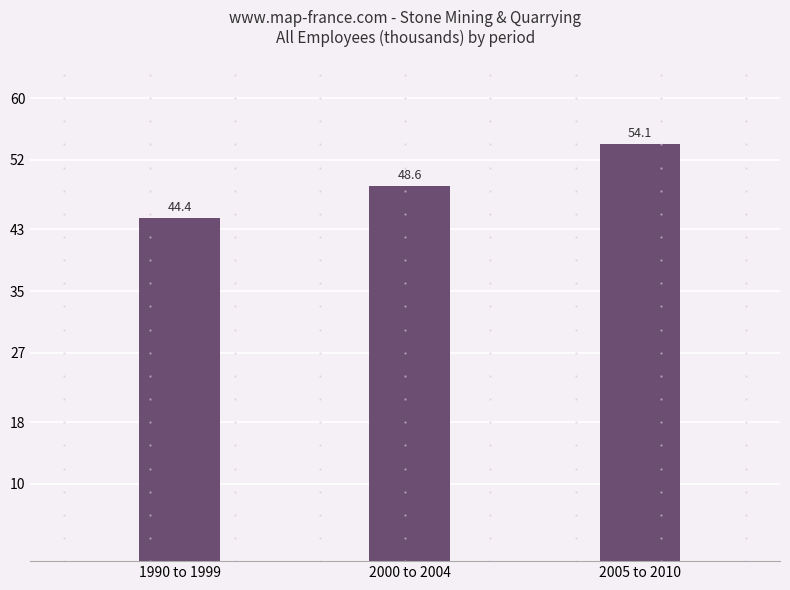

List the labels in order of value, smallest first.

1990 to 1999, 2000 to 2004, 2005 to 2010